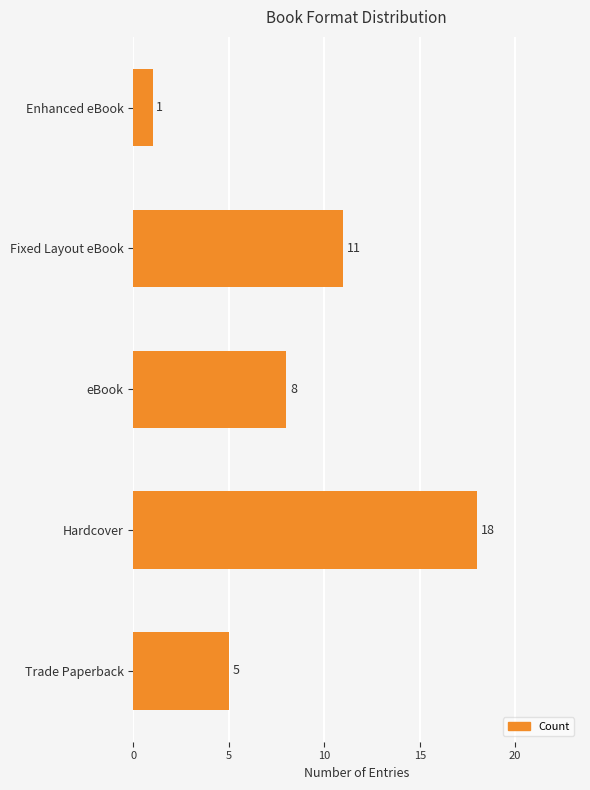

Reading bottom to top, list all the values displayed in this chart.

Trade Paperback=5	Hardcover=18	eBook=8	Fixed Layout eBook=11	Enhanced eBook=1